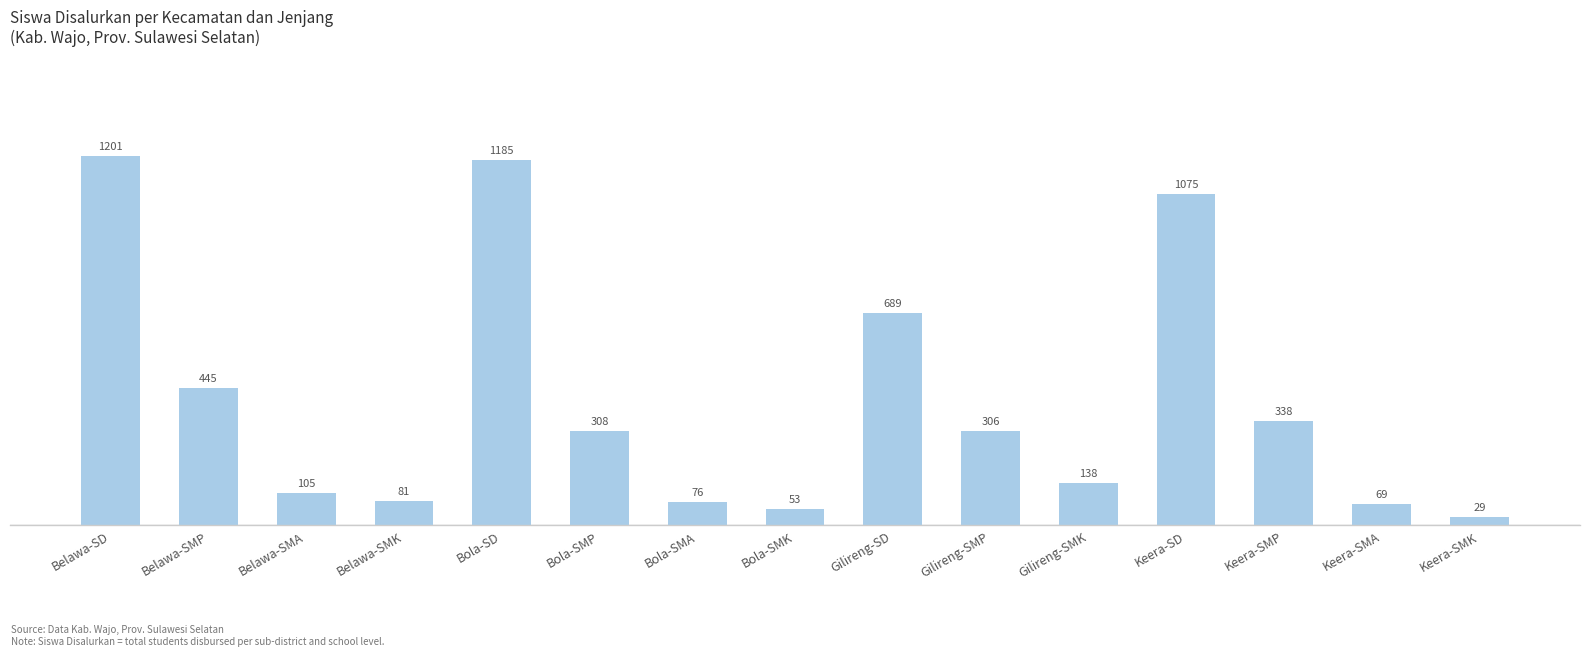

At which category does the chart reach its peak across all series?

Belawa-SD